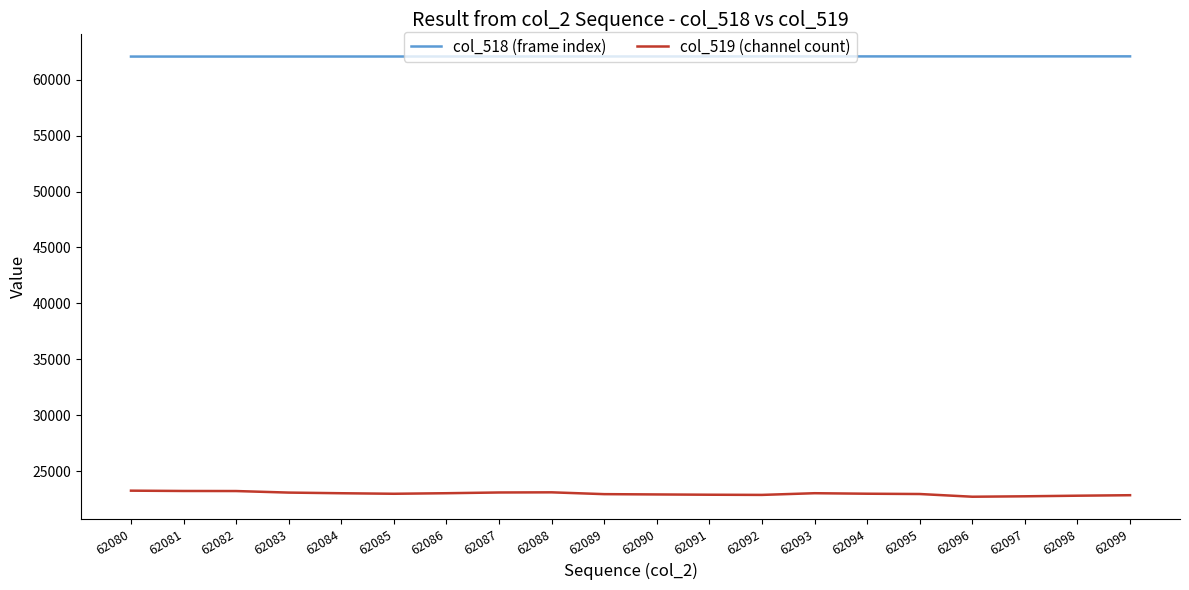

Is this an area chart (filled region under the line)?

No